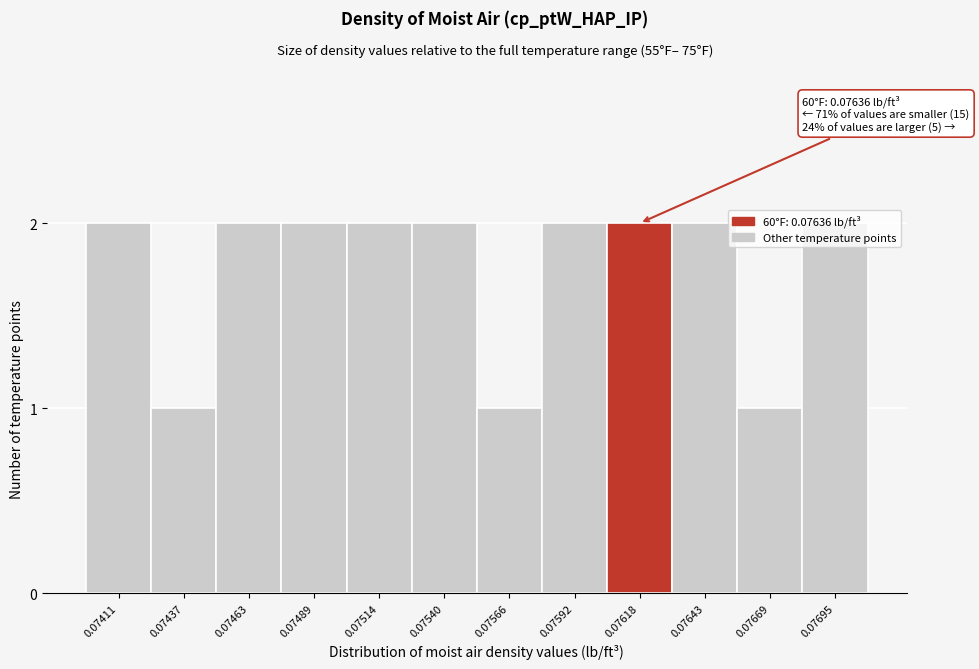

The value at 0.07437 is 1. True or false?

True